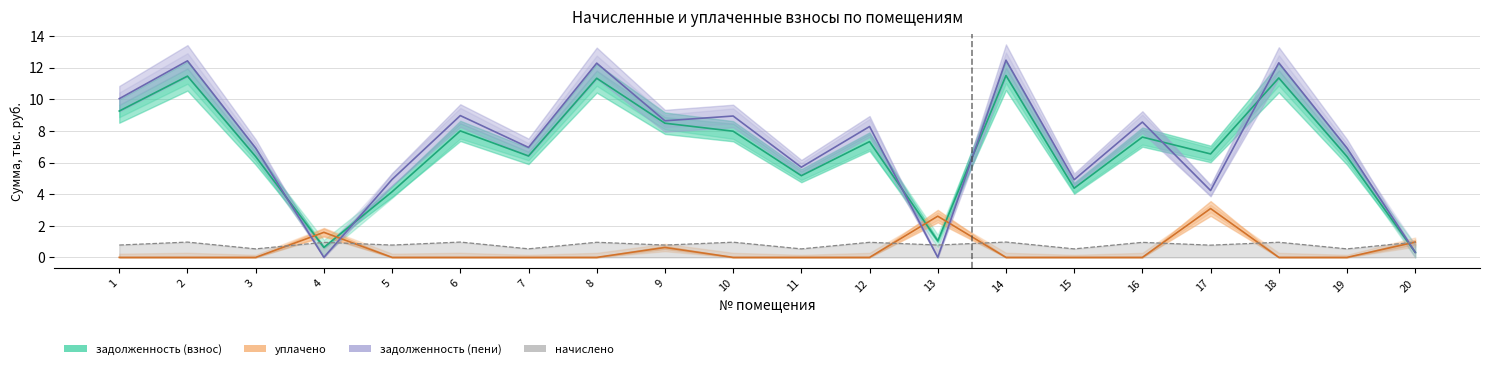

What is the sum of the задолженность (взнос) values at 19 and 3?

12.7